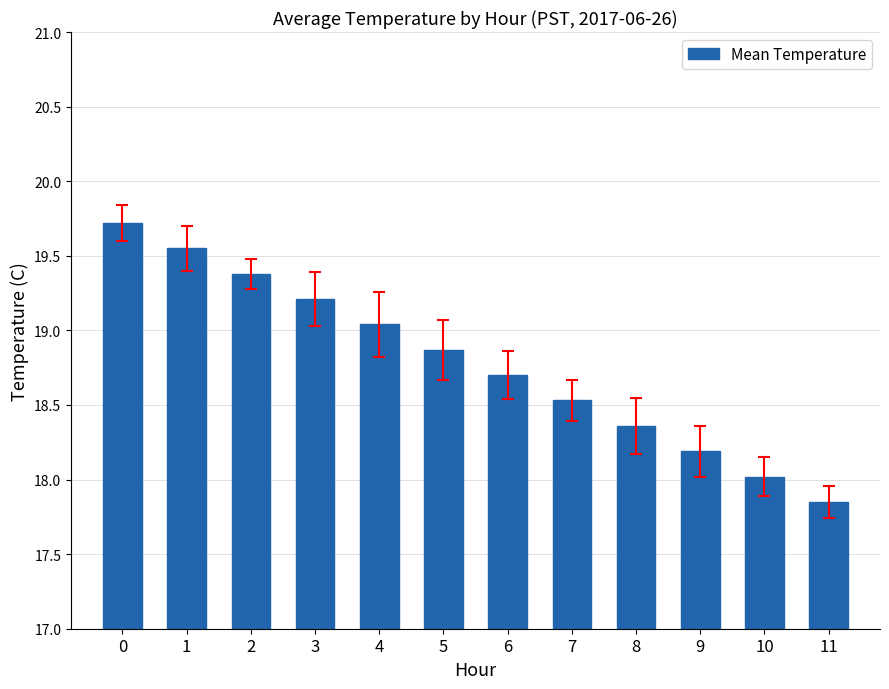

What is the sum of the values at 9 and 3?

37.4